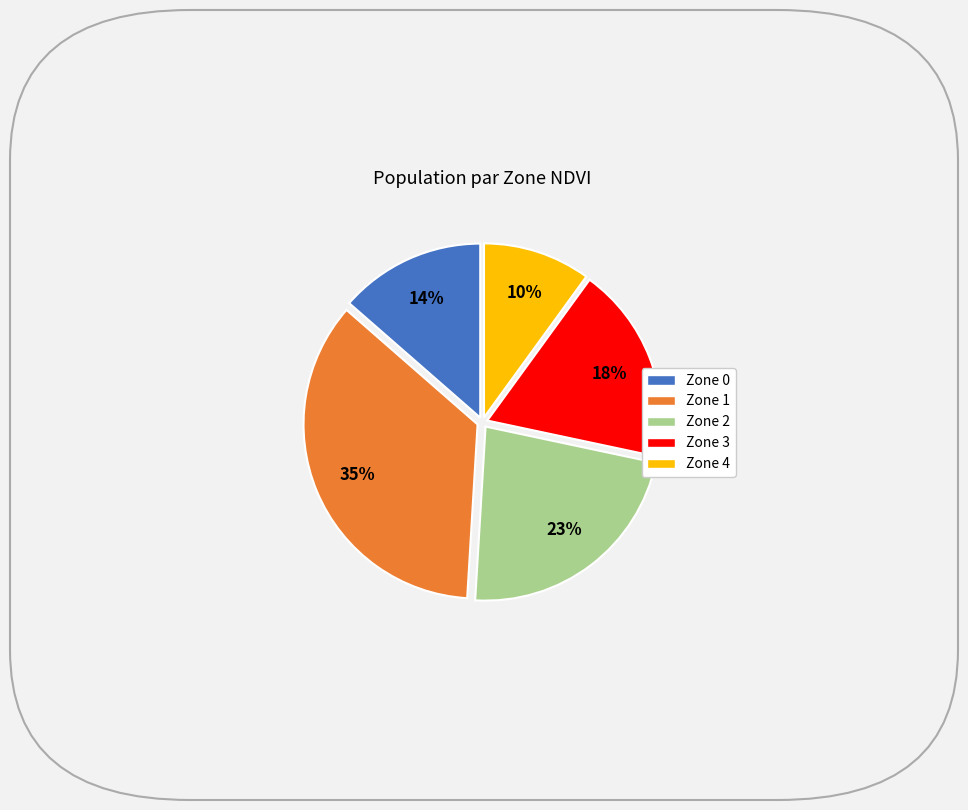

Is the sum of Zone 2 and Zone 0 greater than half?

No